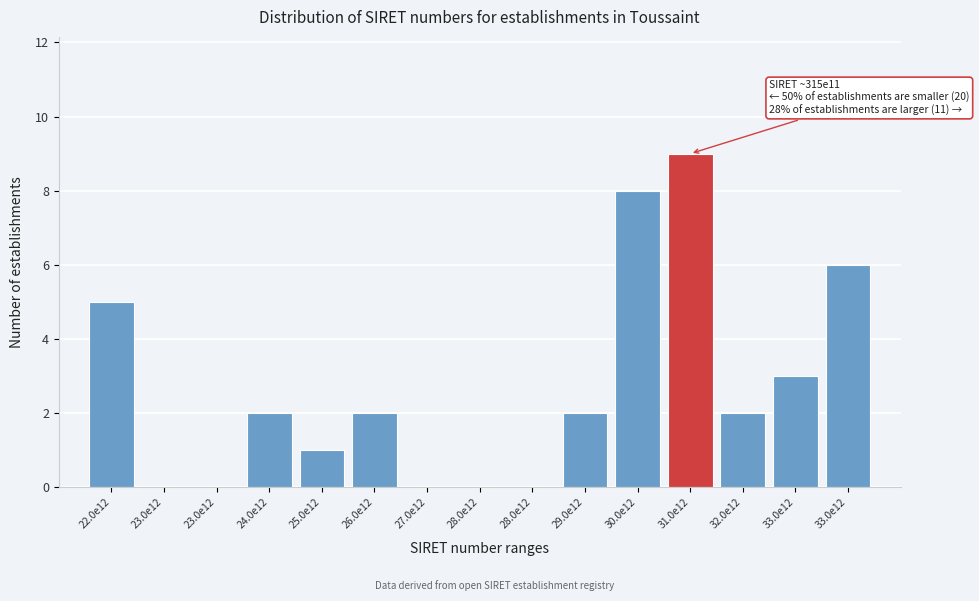

How many data points does each series have?

15